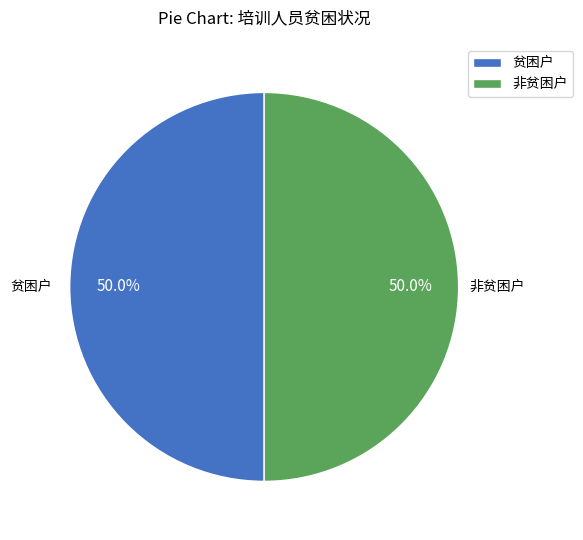

Combined, what portion of the pie is 贫困户 and 非贫困户?

100.0%